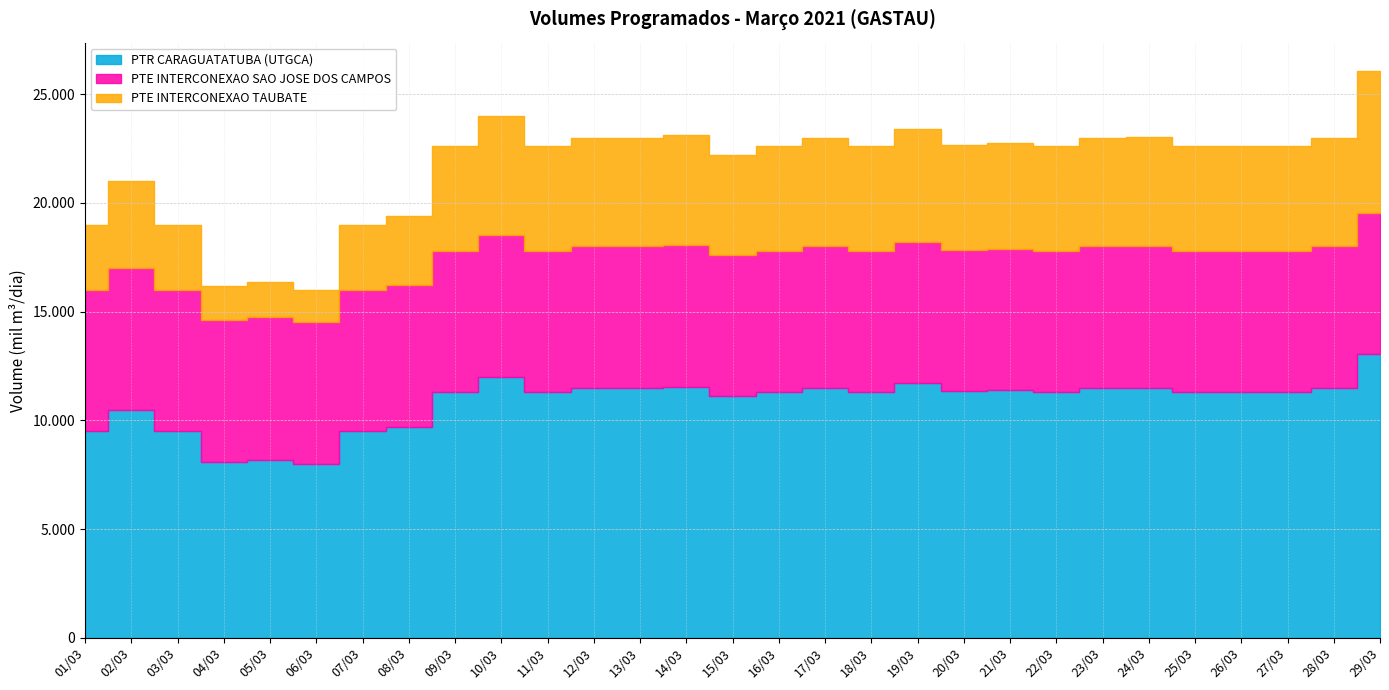

How many series are shown in this chart?

3